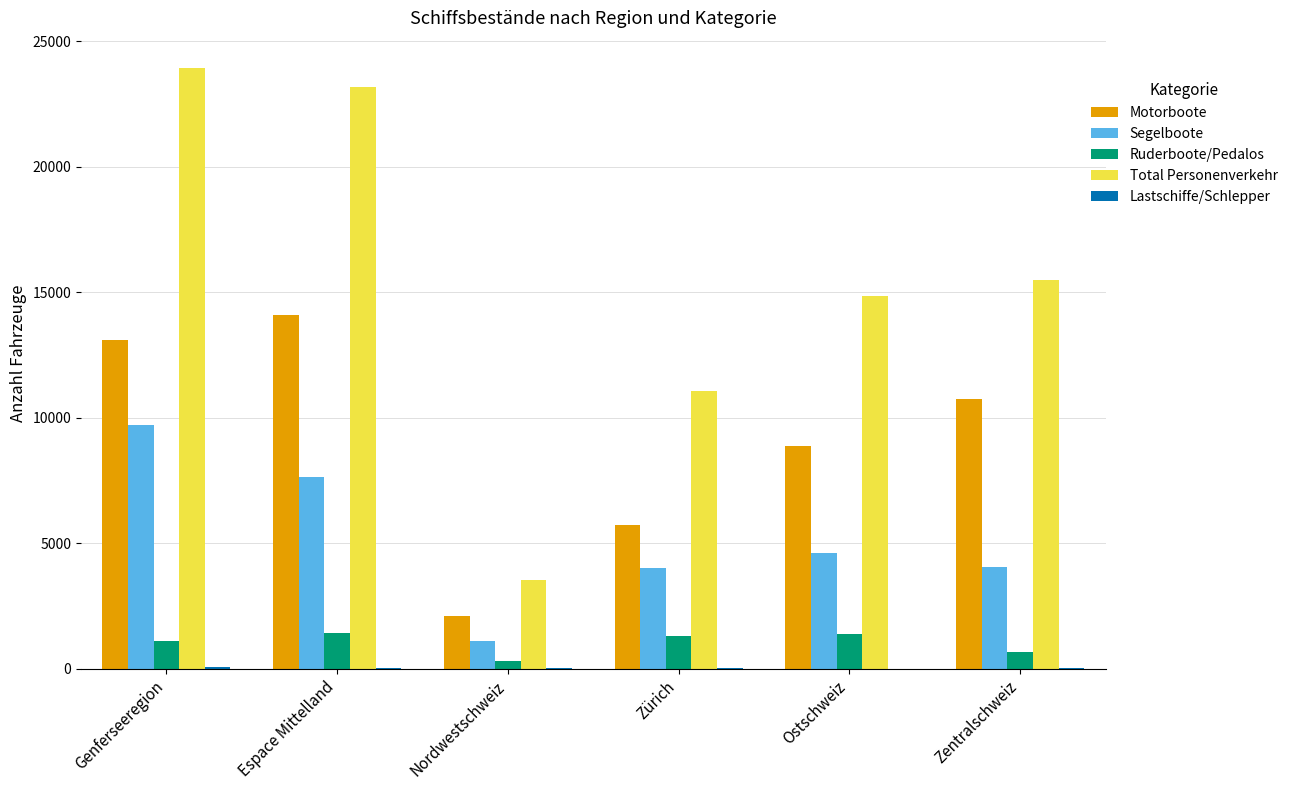

Is the value of Ruderboote/Pedalos at Espace Mittelland greater than the value of Total Personenverkehr at Zentralschweiz?

No